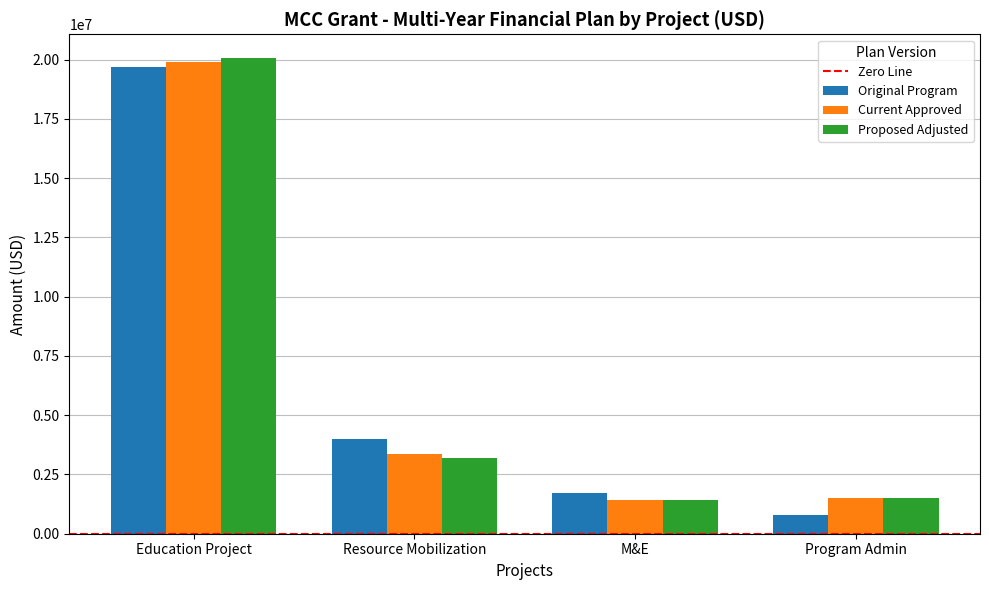

How many data points in Original Program are less than 4000000?

2